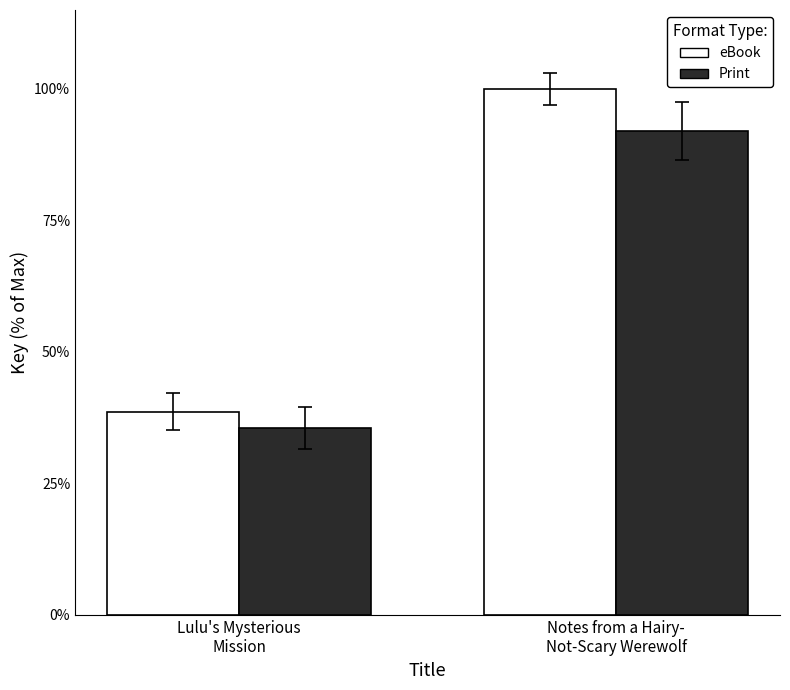

What is the value of the eBook bar at the 1st from the left?

38.6